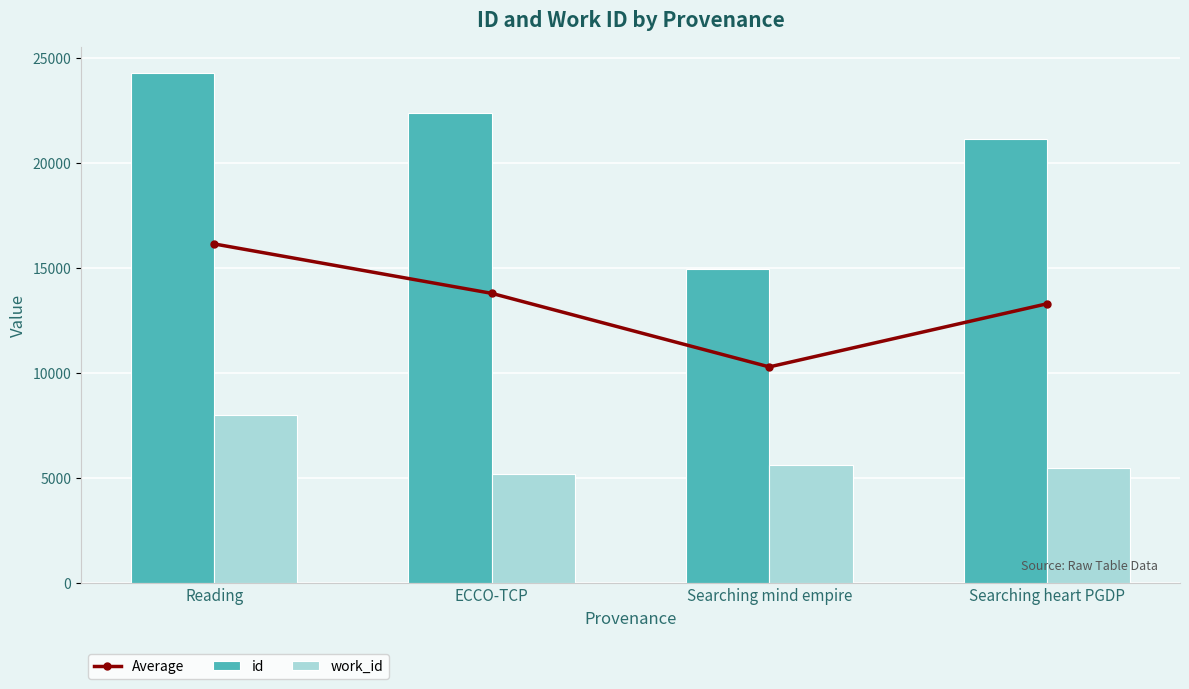

At how many categories does at least one series exceed 21718?

2